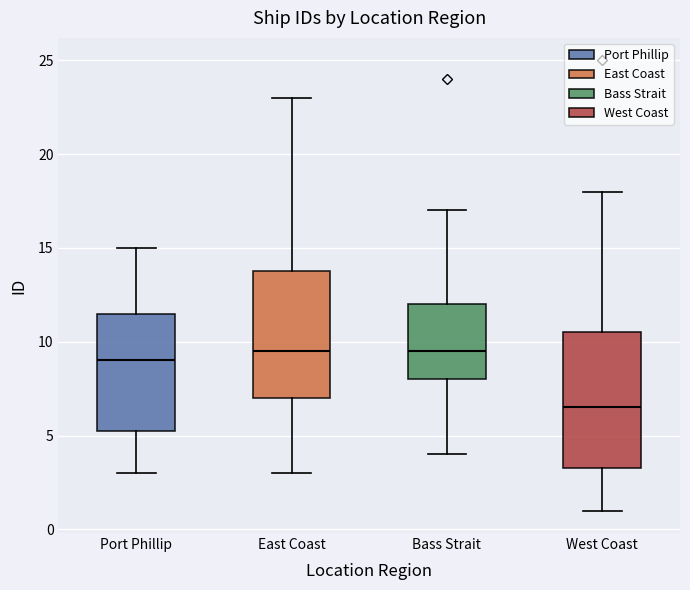

Reading left to right, transcribe this box plot: for each box, give where its median line is, the range the box spans, and where its two whiskers end, as read against the y-axis. The values are not printed on the chart, so give them approximately, as read against the axis.

Port Phillip: median 9.0, box 5.5 to 11.5, whiskers 3.0 to 15.0
East Coast: median 9.5, box 7.0 to 14.0, whiskers 3.0 to 23.0
Bass Strait: median 9.5, box 8.0 to 12.0, whiskers 4.0 to 17.0
West Coast: median 6.5, box 3.5 to 10.5, whiskers 1.0 to 18.0